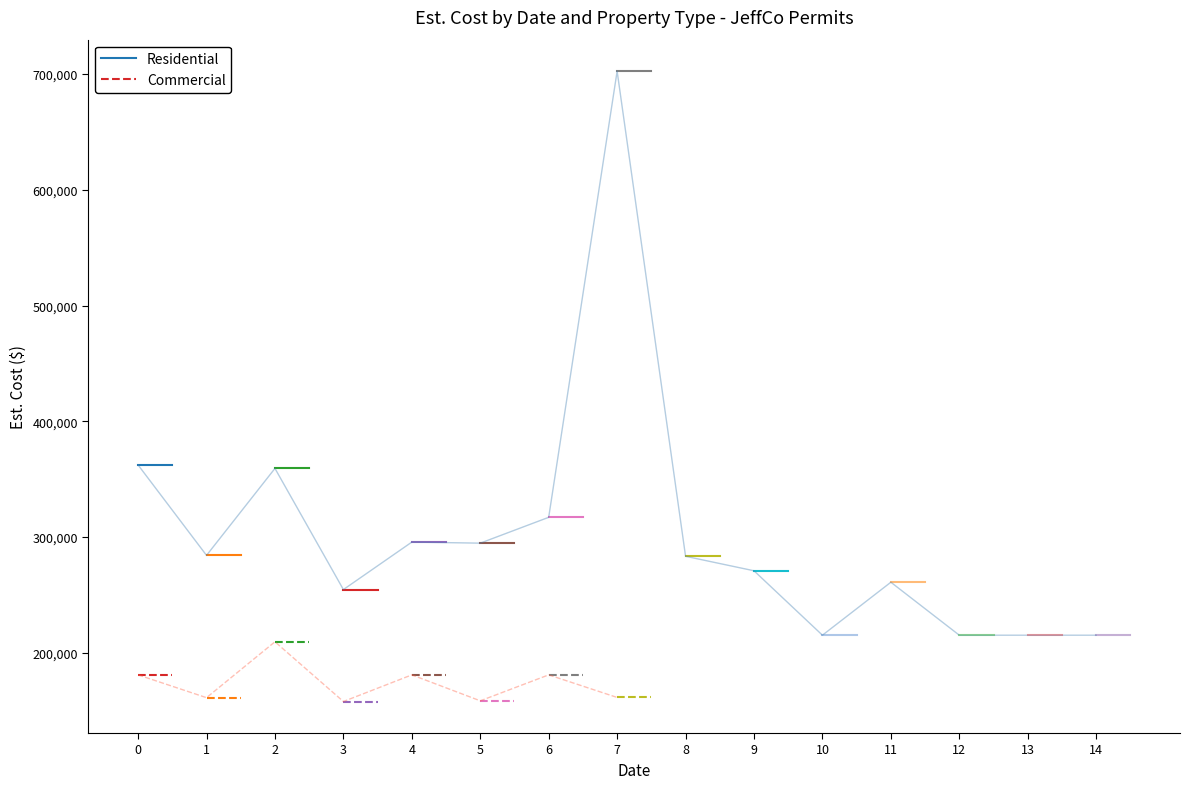

Which series has the largest total across all categories?

Residential